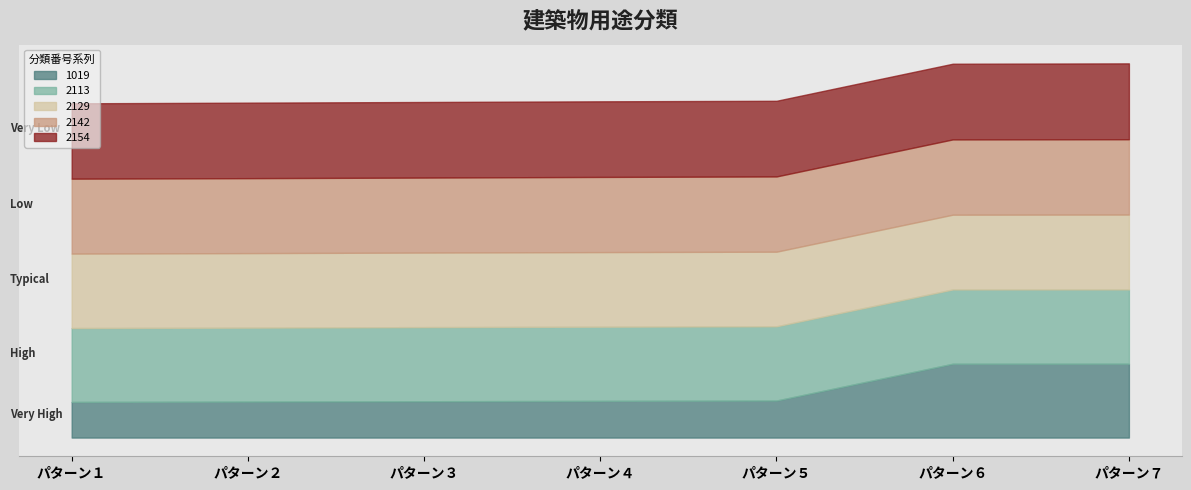

What are all the series names shown in the legend?

1019, 2113, 2129, 2142, 2154